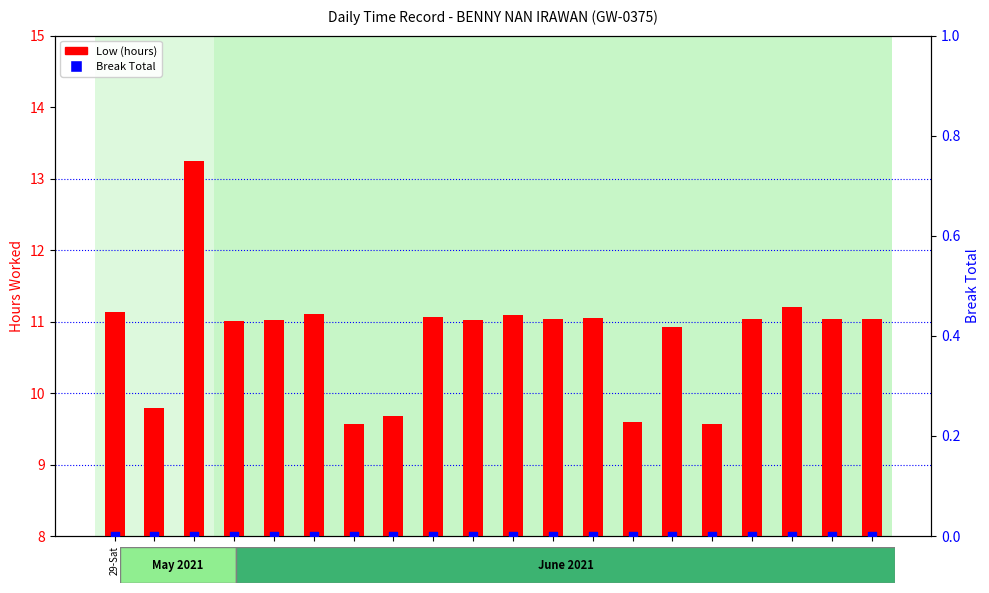

Which series contains the highest Y value?

Low (hours)